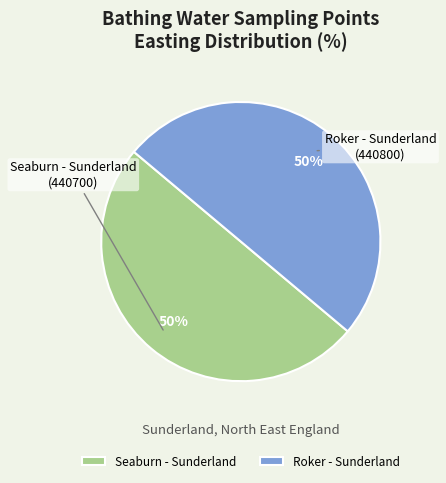

To the nearest percent, what percentage of the pie is Seaburn - Sunderland?

50%